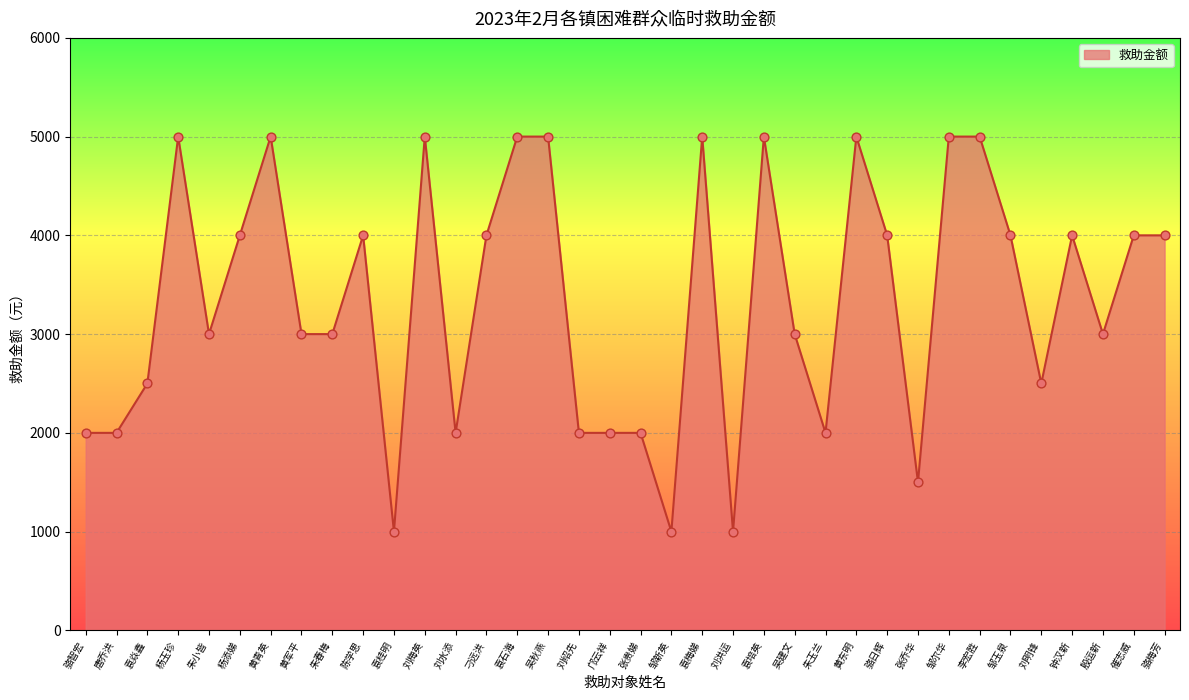

Between 刁远洪 and 刘梅英, which is larger?

刘梅英